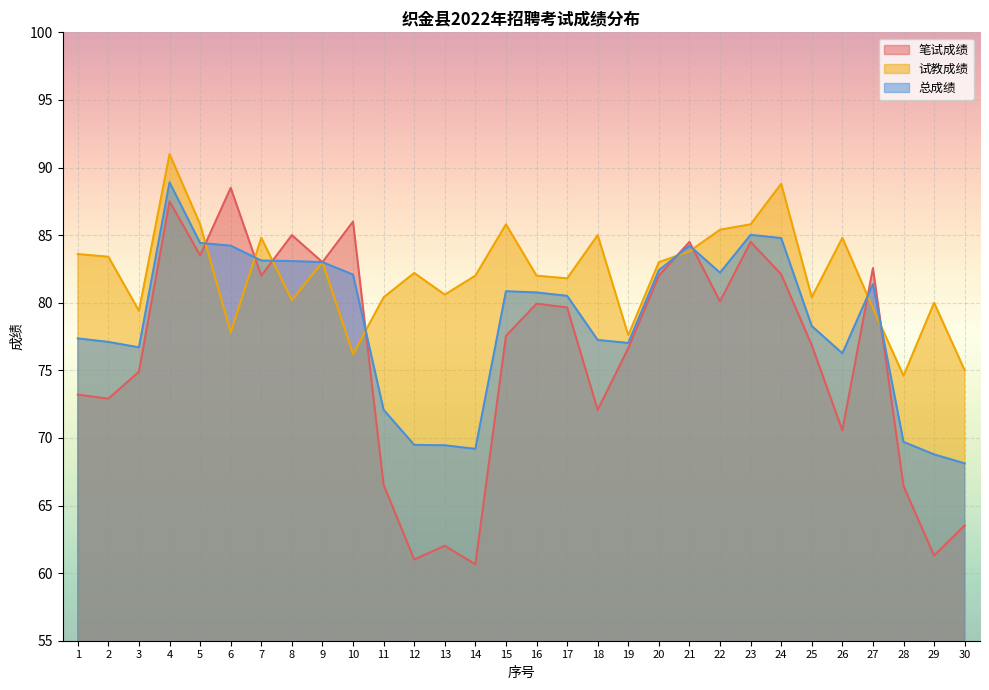

What is the value of the 笔试成绩 point at the 20th from the left?

82.0